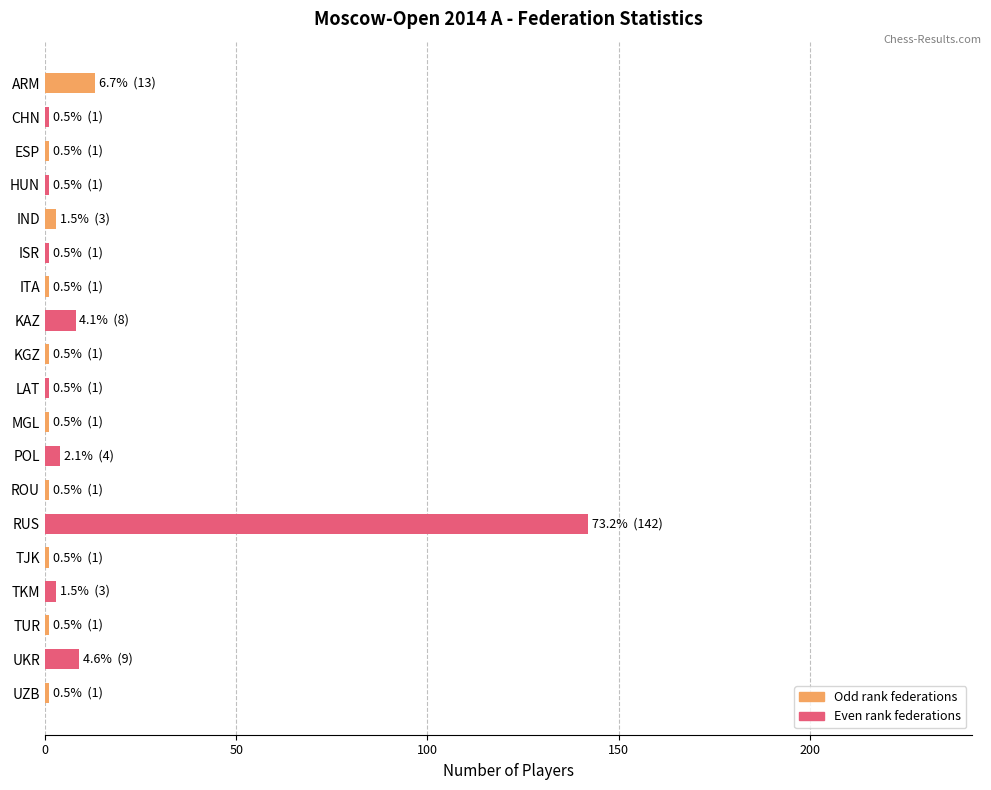

What is the minimum value shown in the chart?

1